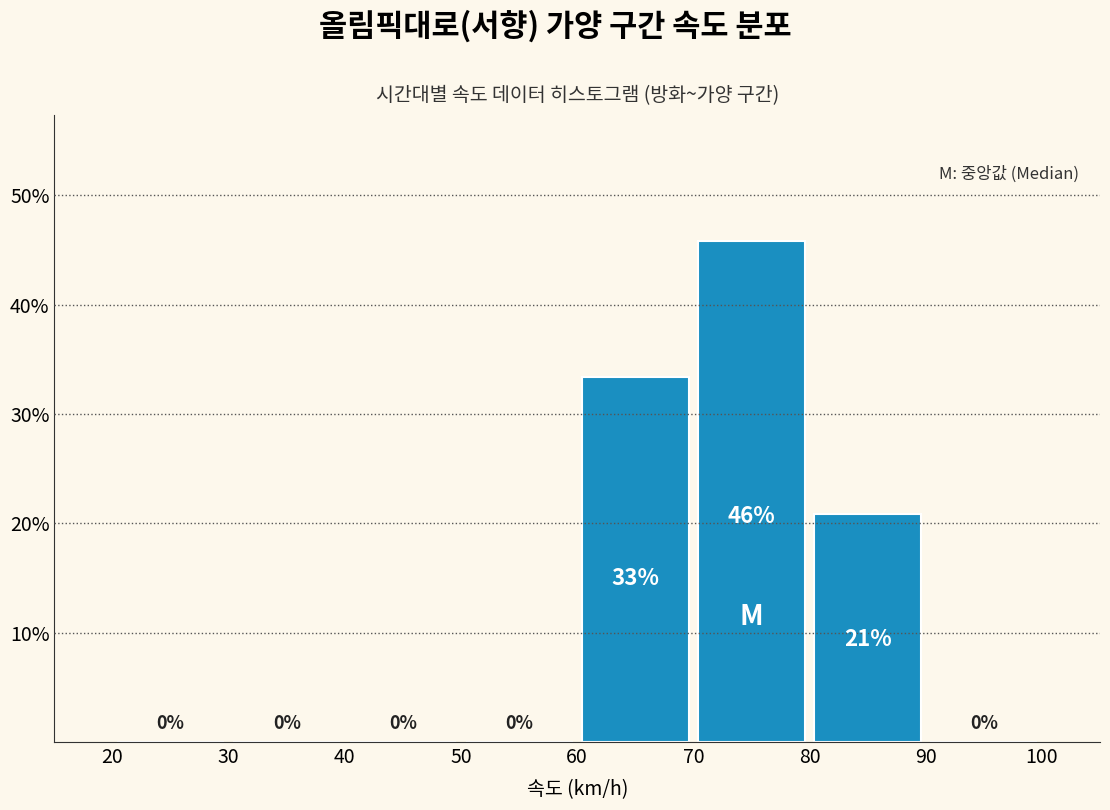

Over which range of the x-axis is the bar tallest?

70 to 80